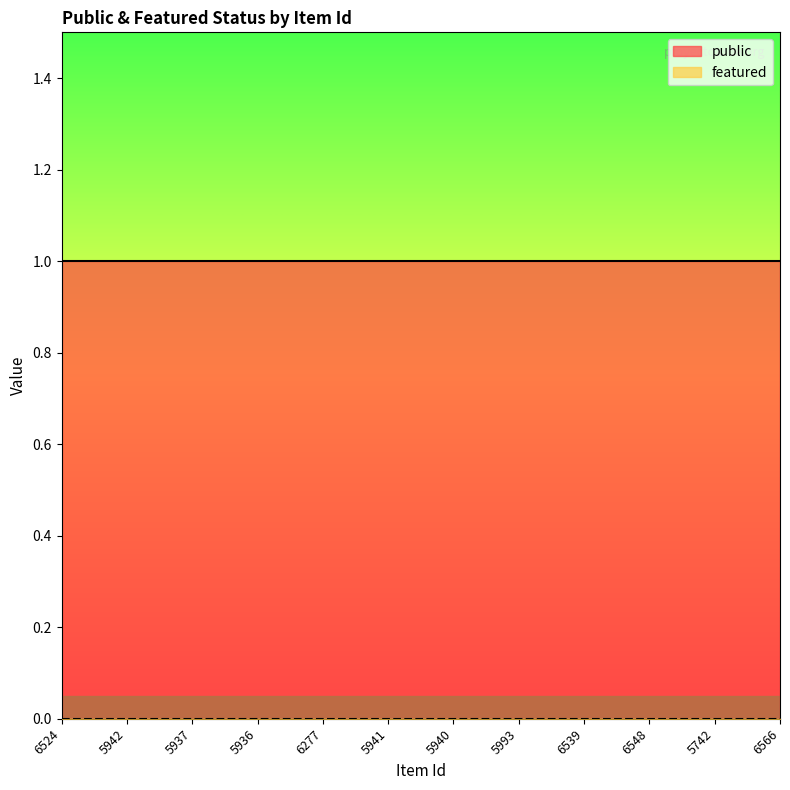

Which series has the largest total across all categories?

public